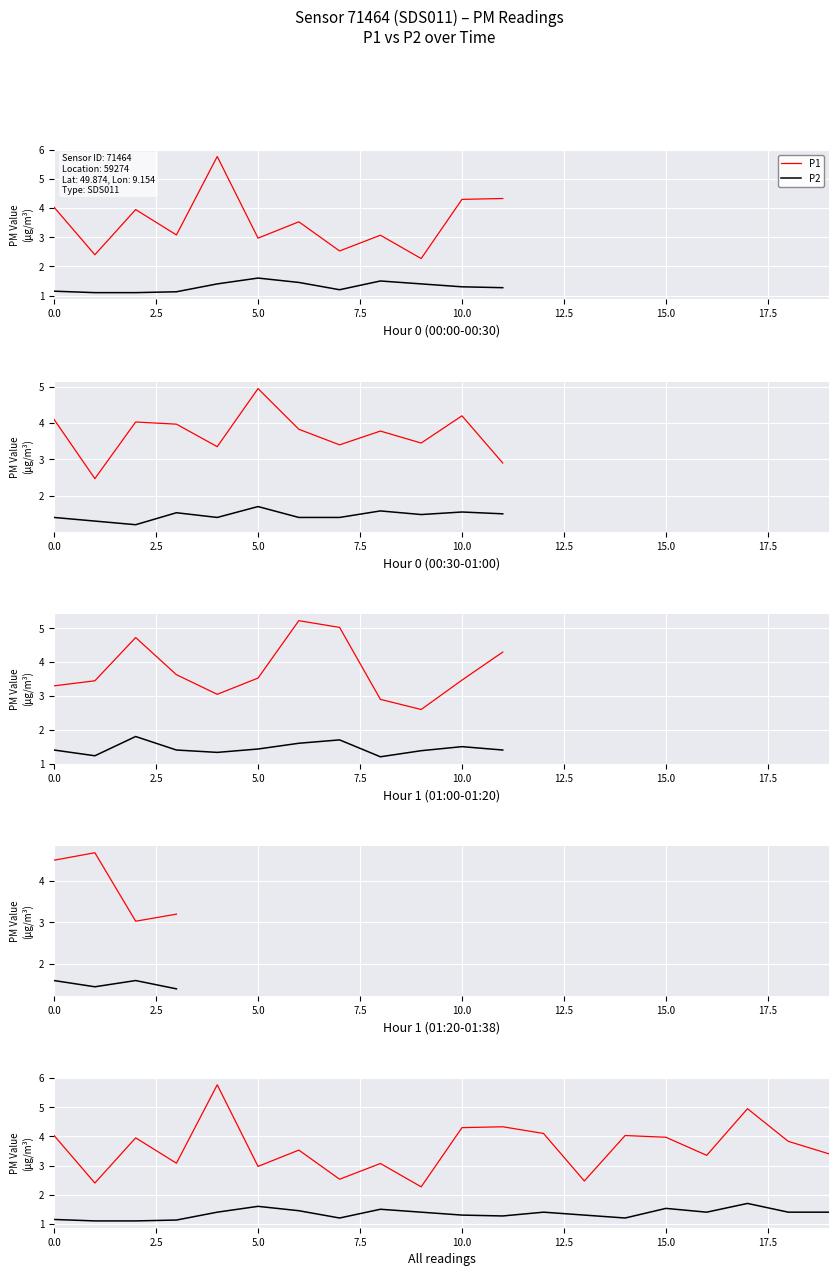

What position from the right is 19?

1